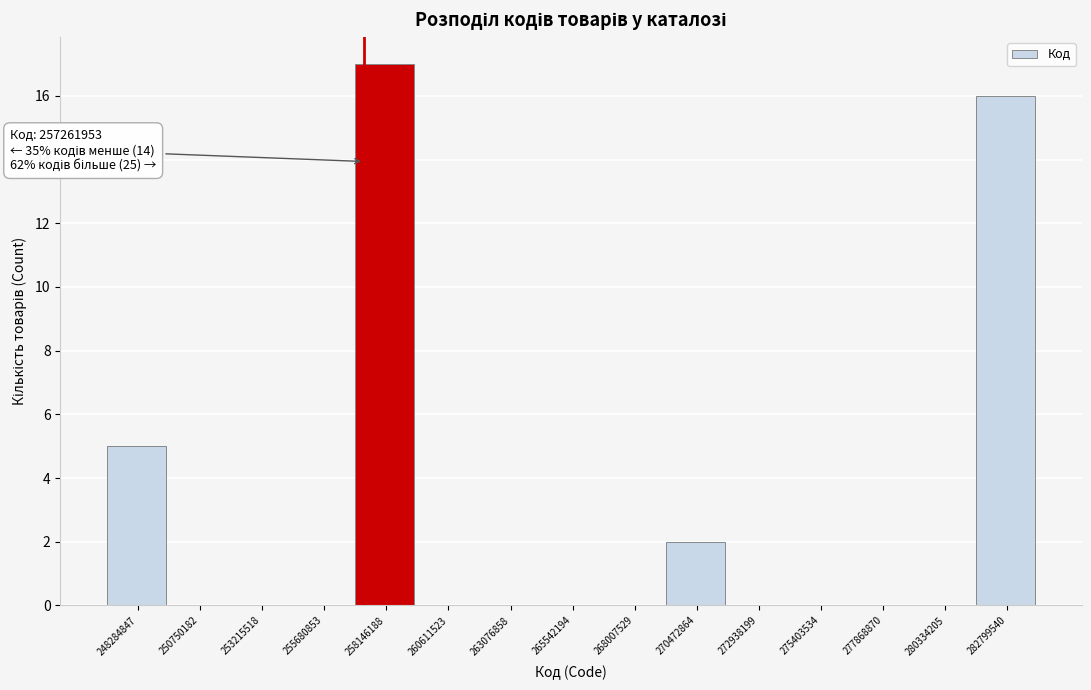

Which range on the x-axis has the tallest bar?

257000000 to 259500000